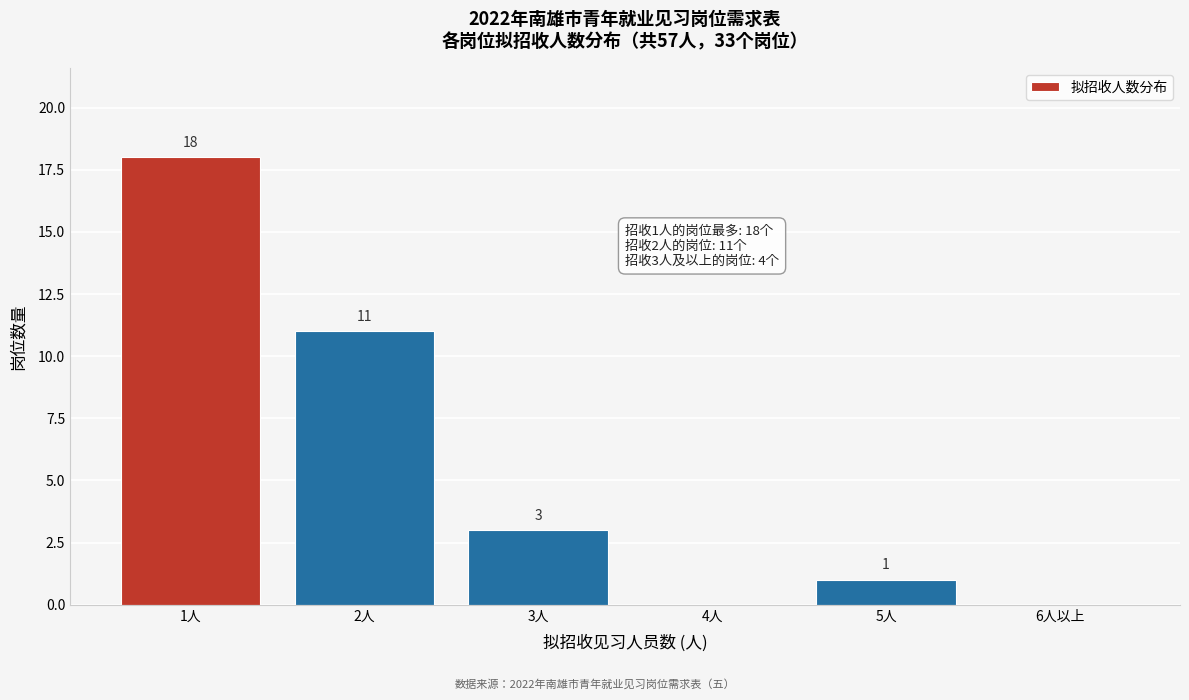

Reading right to left, what are all the values shown in this chart?

6人以上=0	5人=1	4人=0	3人=3	2人=11	1人=18